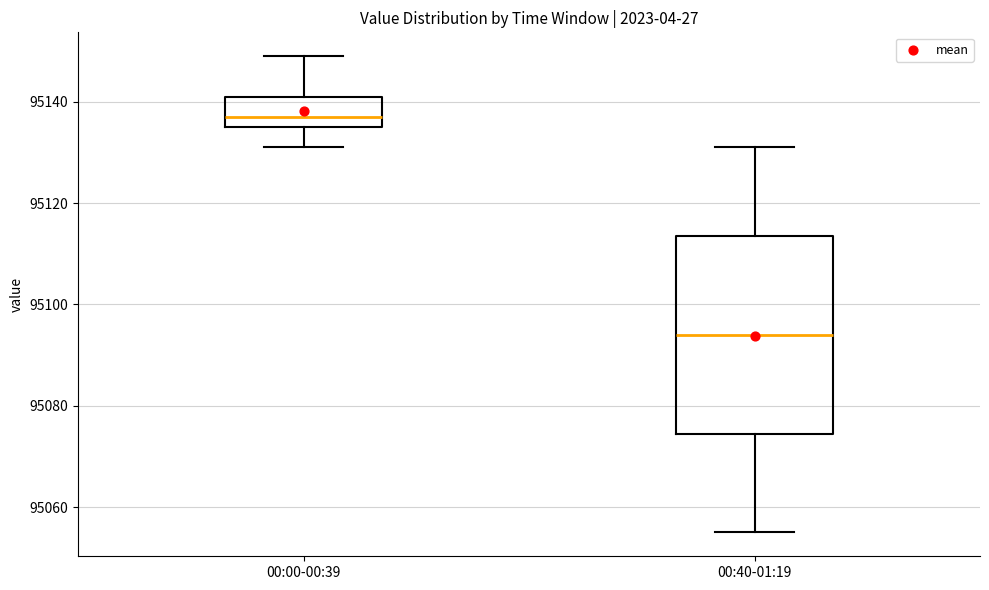

Reading left to right, read every box against the y-axis: the position of its median line, the range the box covers, and the ends of its whiskers. The values are not printed on the chart, so give them approximately, as read against the axis.

00:00-00:39: median 95138, box 95136 to 95142, whiskers 95132 to 95150
00:40-01:19: median 95094, box 95074 to 95114, whiskers 95056 to 95132